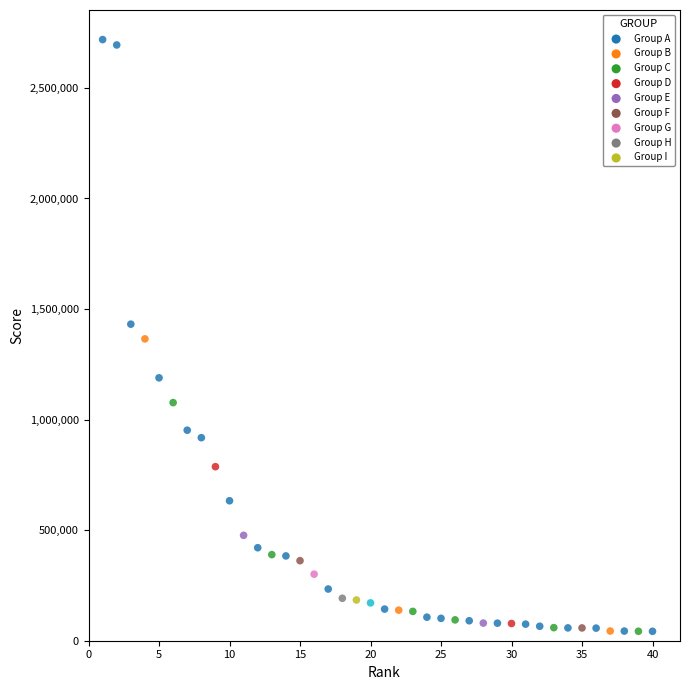

What is the range of Y values (max minus min)?

2675916